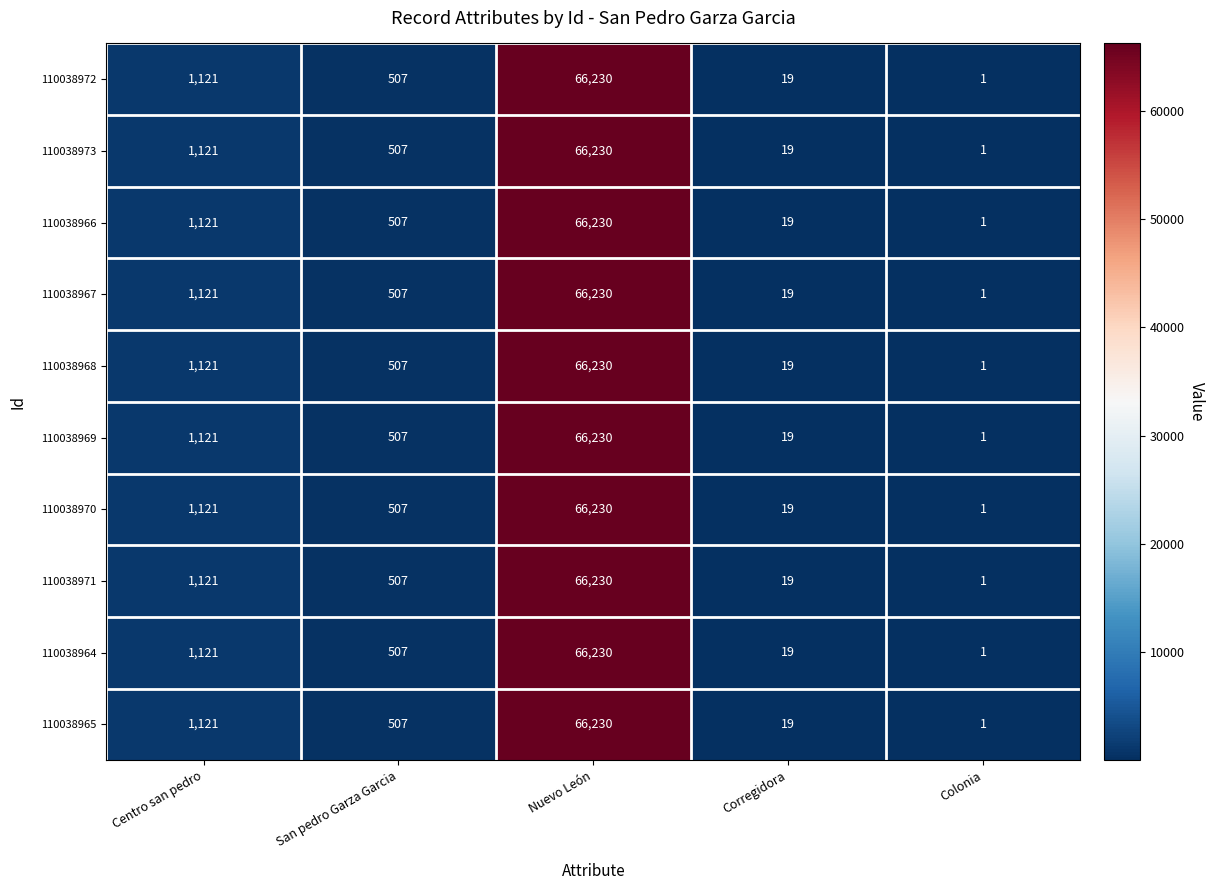

Is the value of 110038970 at Corregidora greater than the value of 110038968 at Colonia?

Yes